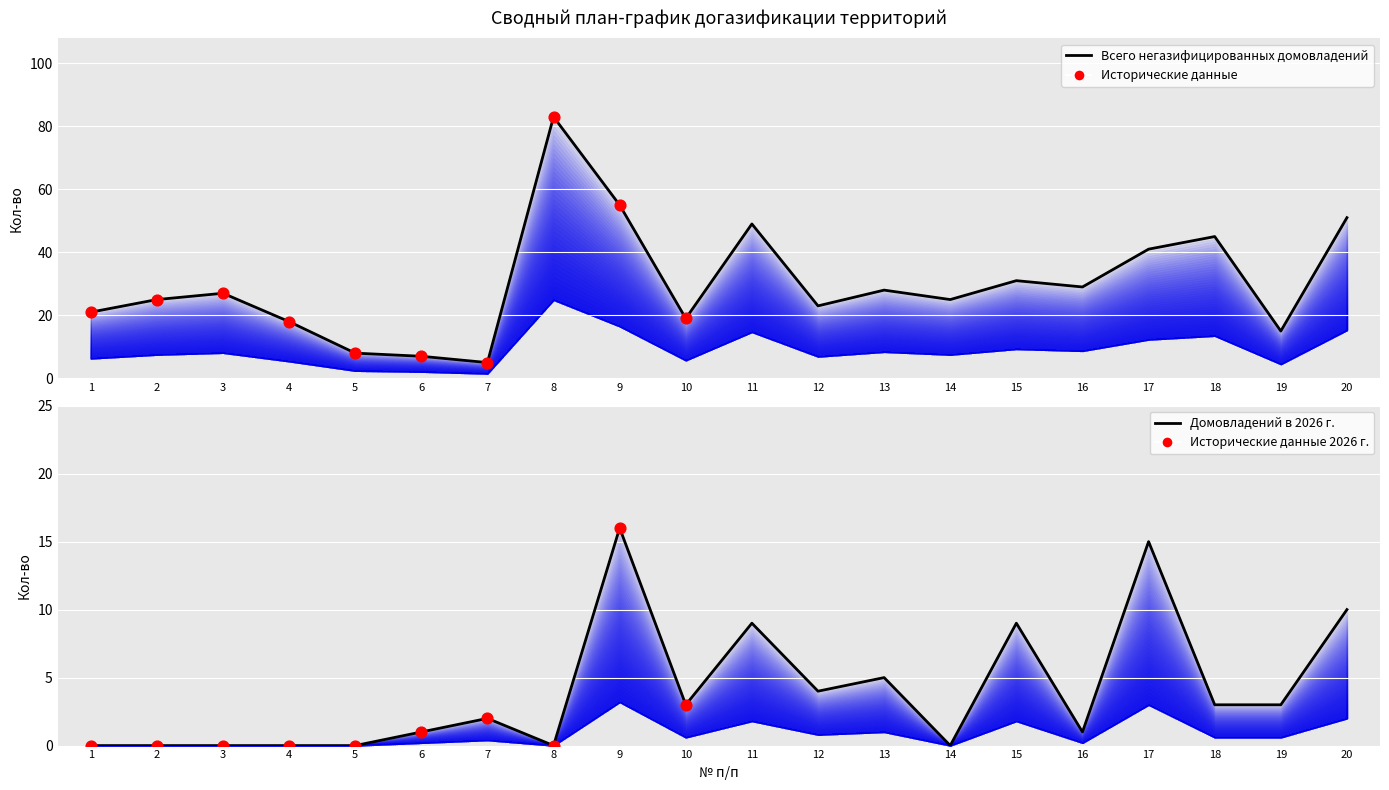

Is the value of Общее кол-во негазифицированных домовладений at 7 greater than the value of Кол-во домовладений 2026 at 5?

Yes